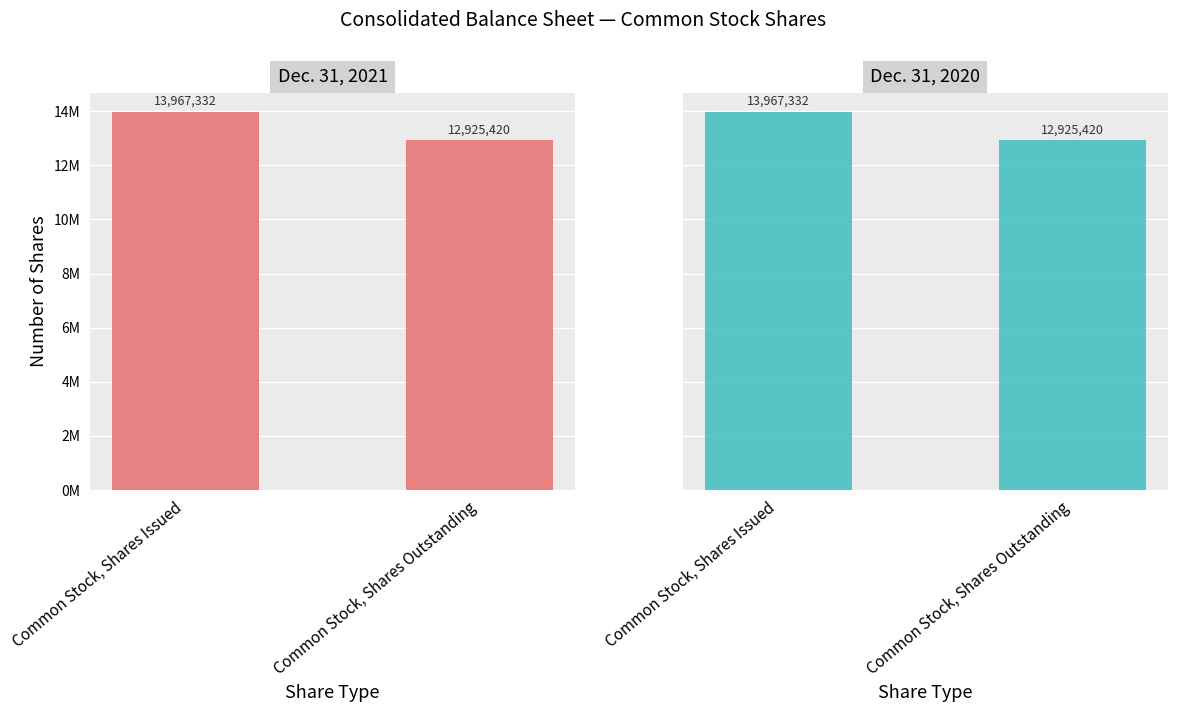

List the series in order of their peak value, lowest first.

Dec. 31, 2021, Dec. 31, 2020